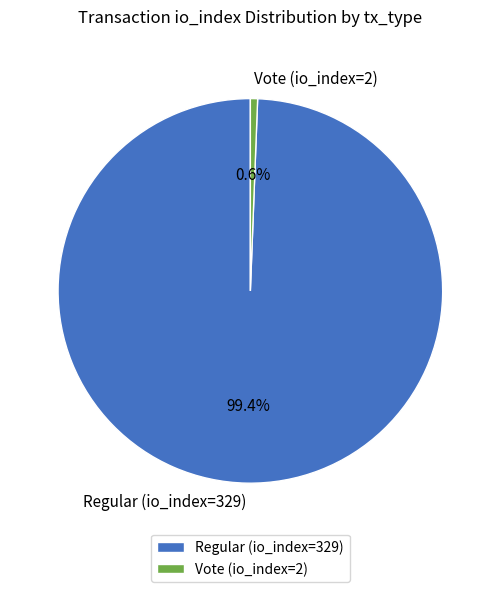

Is the sum of Regular (io_index=329) and Vote (io_index=2) greater than half?

Yes